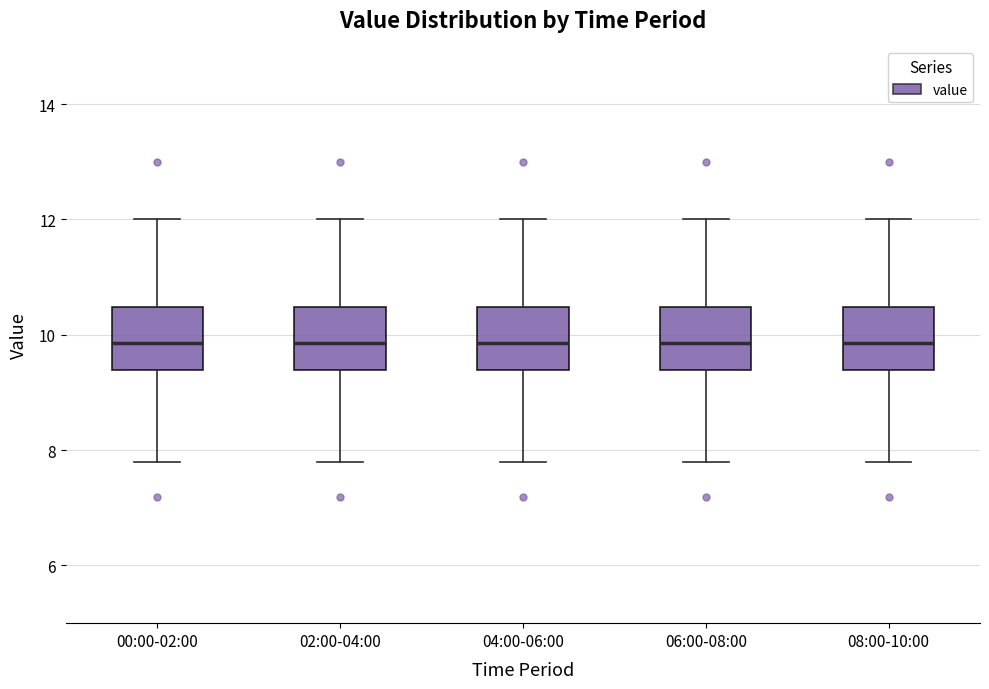

Reading left to right, transcribe this box plot: for each box, give where its median line is, the range the box spans, and where its two whiskers end, as read against the y-axis. The values are not printed on the chart, so give them approximately, as read against the axis.

00:00-02:00: median 9.8, box 9.4 to 10.4, whiskers 7.8 to 12.0
02:00-04:00: median 9.8, box 9.4 to 10.4, whiskers 7.8 to 12.0
04:00-06:00: median 9.8, box 9.4 to 10.4, whiskers 7.8 to 12.0
06:00-08:00: median 9.8, box 9.4 to 10.4, whiskers 7.8 to 12.0
08:00-10:00: median 9.8, box 9.4 to 10.4, whiskers 7.8 to 12.0